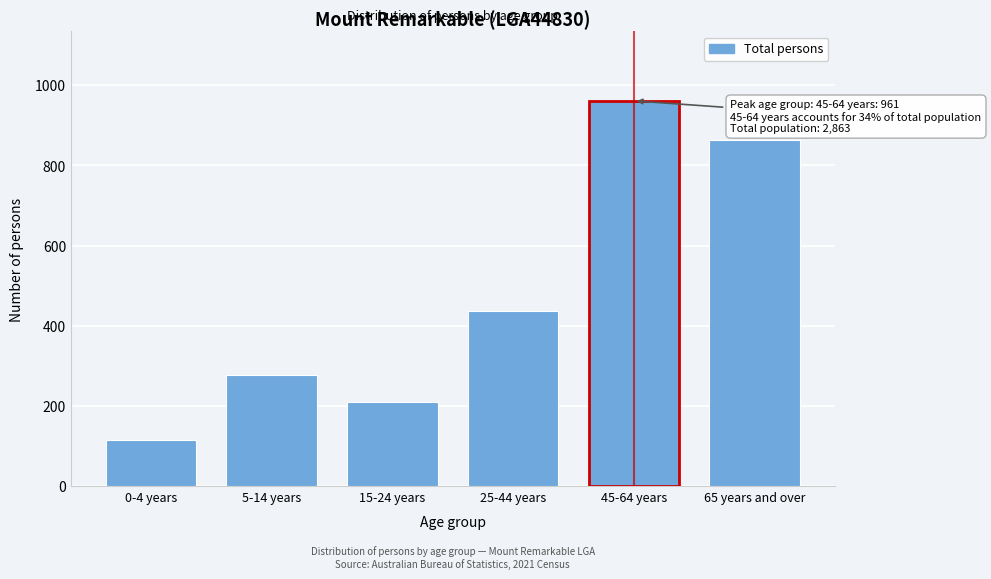

Reading left to right, extract all data points from this chart.

0-4 years=116	5-14 years=277	15-24 years=209	25-44 years=436	45-64 years=961	65 years and over=864